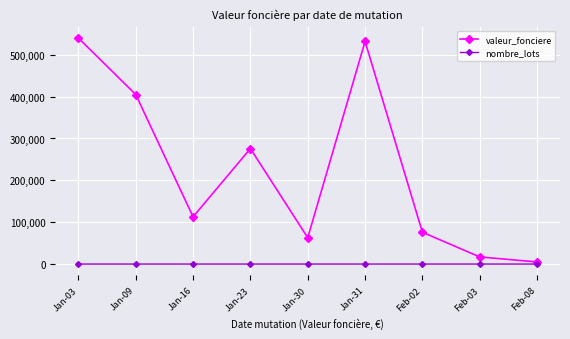

In valeur_fonciere, how many points are higher than both neighbors (excluding endpoints)?

2